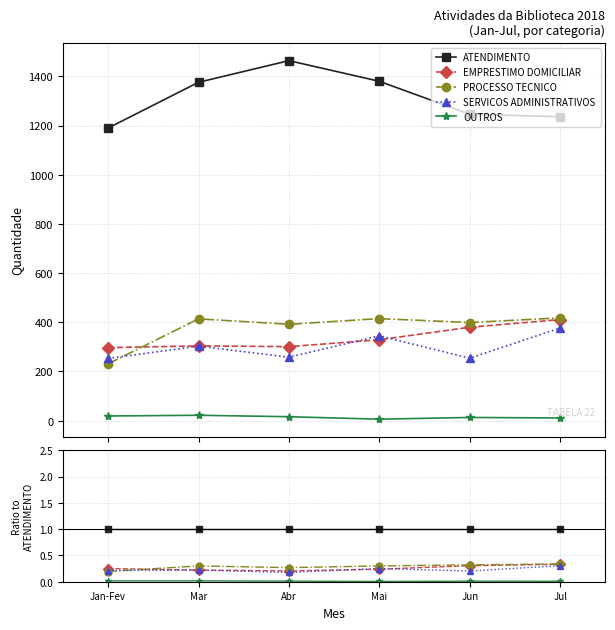

Is the value of SERVICOS ADMINISTRATIVOS at Jan-Fev greater than the value of OUTROS at Jul?

Yes